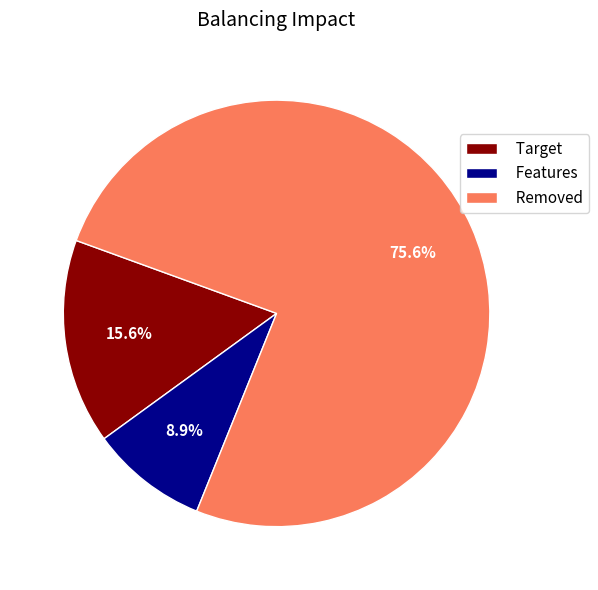

Rank the categories by value from lowest to highest.

Features, Target, Removed